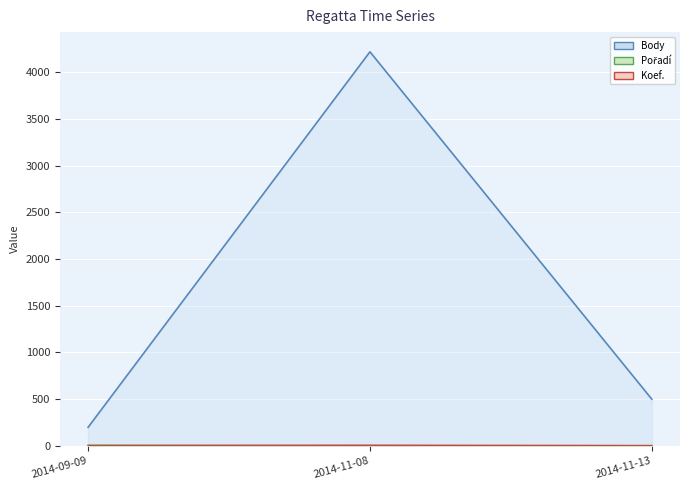

Which series has the largest total across all categories?

Body